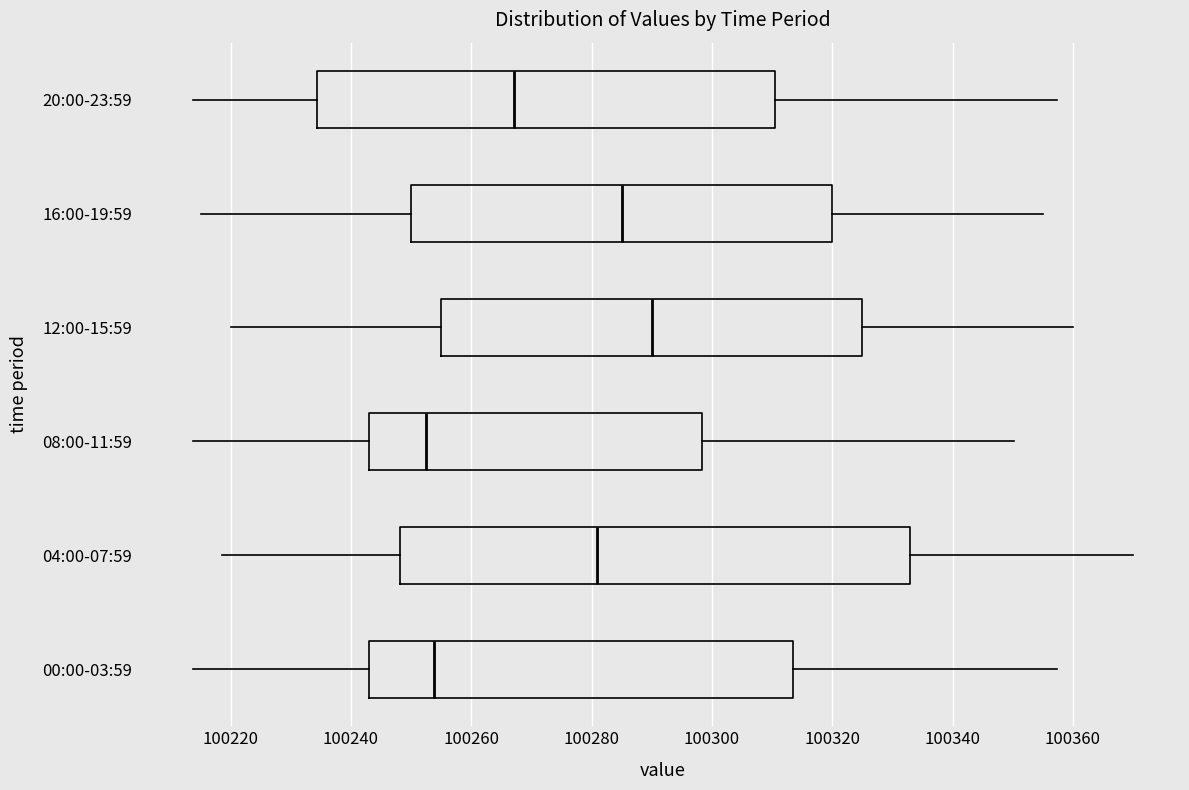

Reading bottom to top, transcribe this box plot: for each box, give where its median line is, the range the box spans, and where its two whiskers end, as read against the x-axis. The values are not printed on the chart, so give them approximately, as read against the axis.

00:00-03:59: median 100254, box 100244 to 100314, whiskers 100214 to 100358
04:00-07:59: median 100280, box 100248 to 100332, whiskers 100218 to 100370
08:00-11:59: median 100252, box 100244 to 100298, whiskers 100214 to 100350
12:00-15:59: median 100290, box 100256 to 100326, whiskers 100220 to 100360
16:00-19:59: median 100286, box 100250 to 100320, whiskers 100216 to 100356
20:00-23:59: median 100268, box 100234 to 100310, whiskers 100214 to 100358